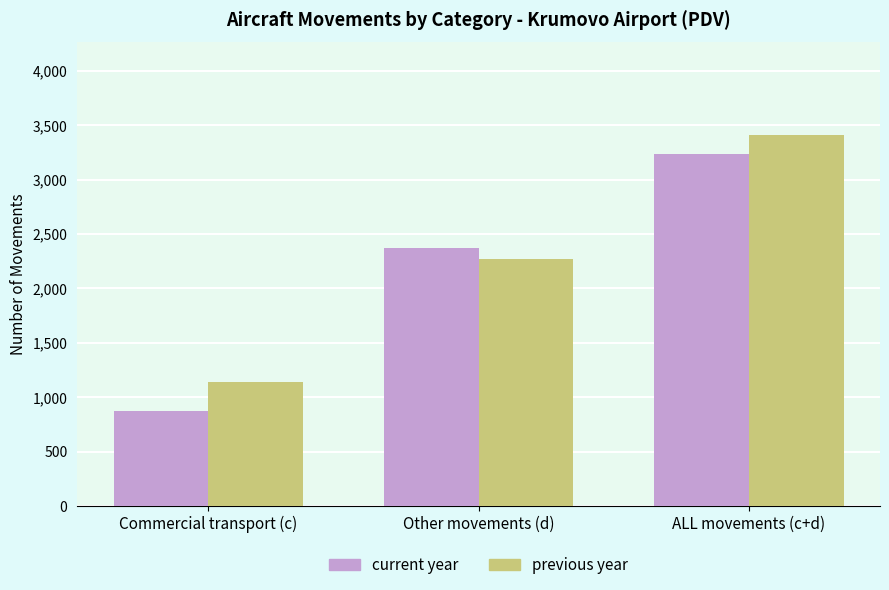

What is the difference between the previous year values at Other movements (d) and Commercial transport (c)?

1132